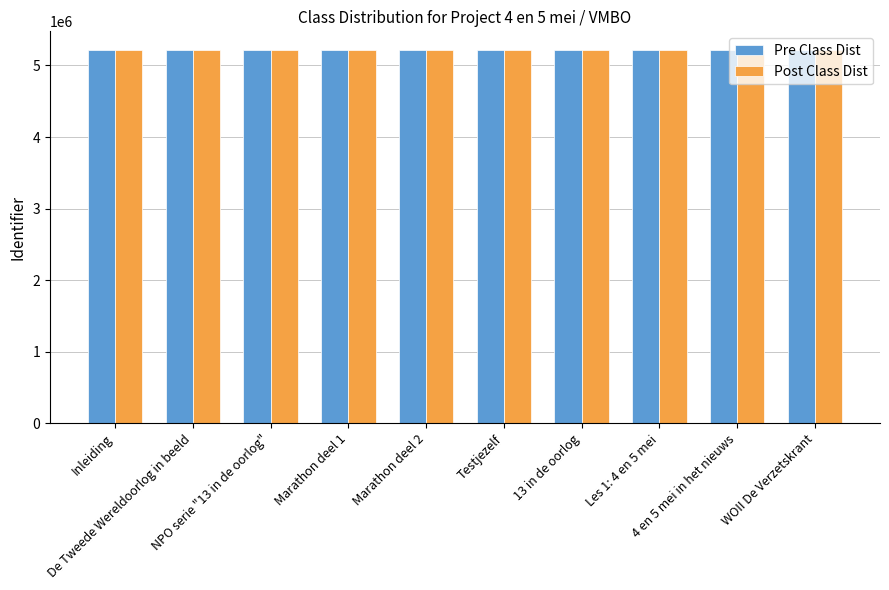

What is the average value of the Pre Class Dist series?

5212967